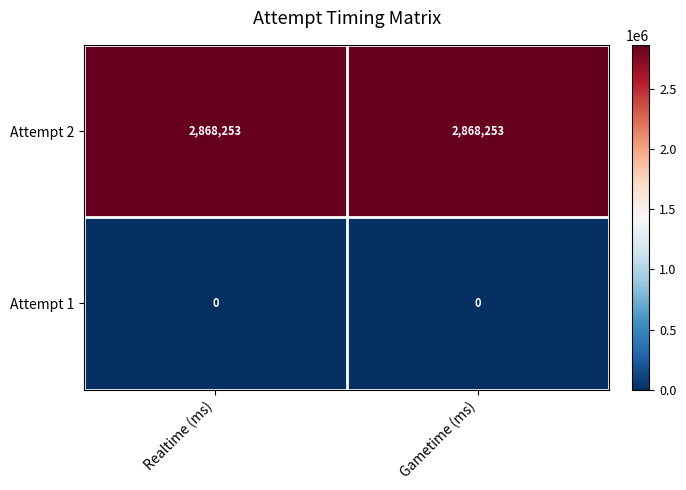

Reading left to right, extract all data points from this chart.

Attempt 2: Realtime (ms)=2868253	Gametime (ms)=2868253
Attempt 1: Realtime (ms)=0	Gametime (ms)=0